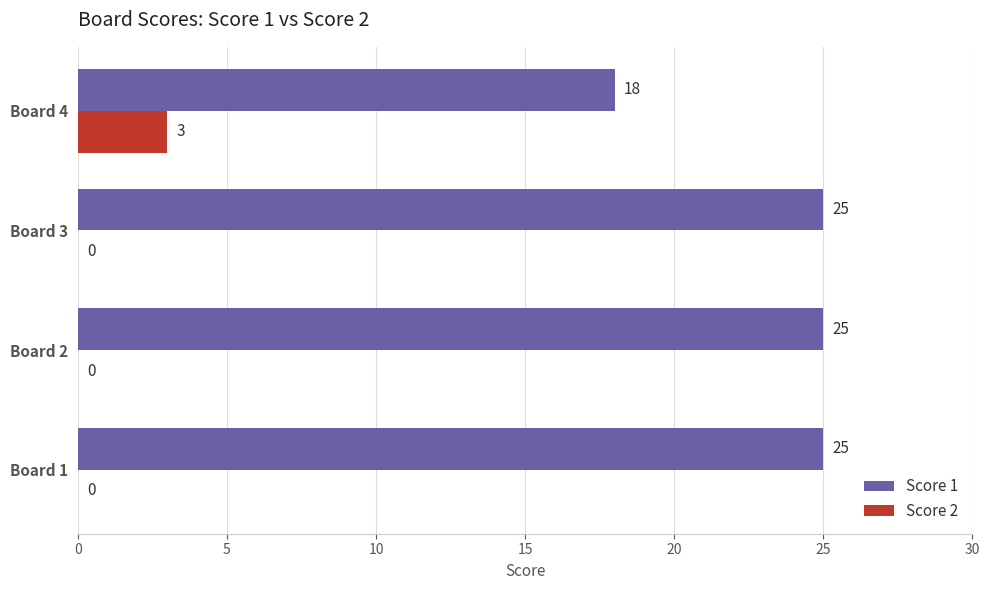

Which series changed the most between Board 1 and Board 4?

Score 1